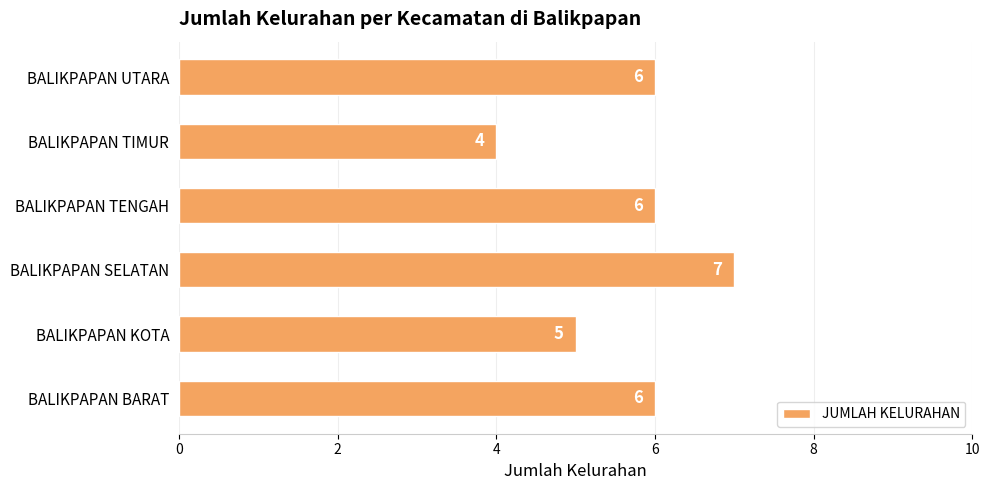

True or false: the data shows 5 at BALIKPAPAN KOTA.

True